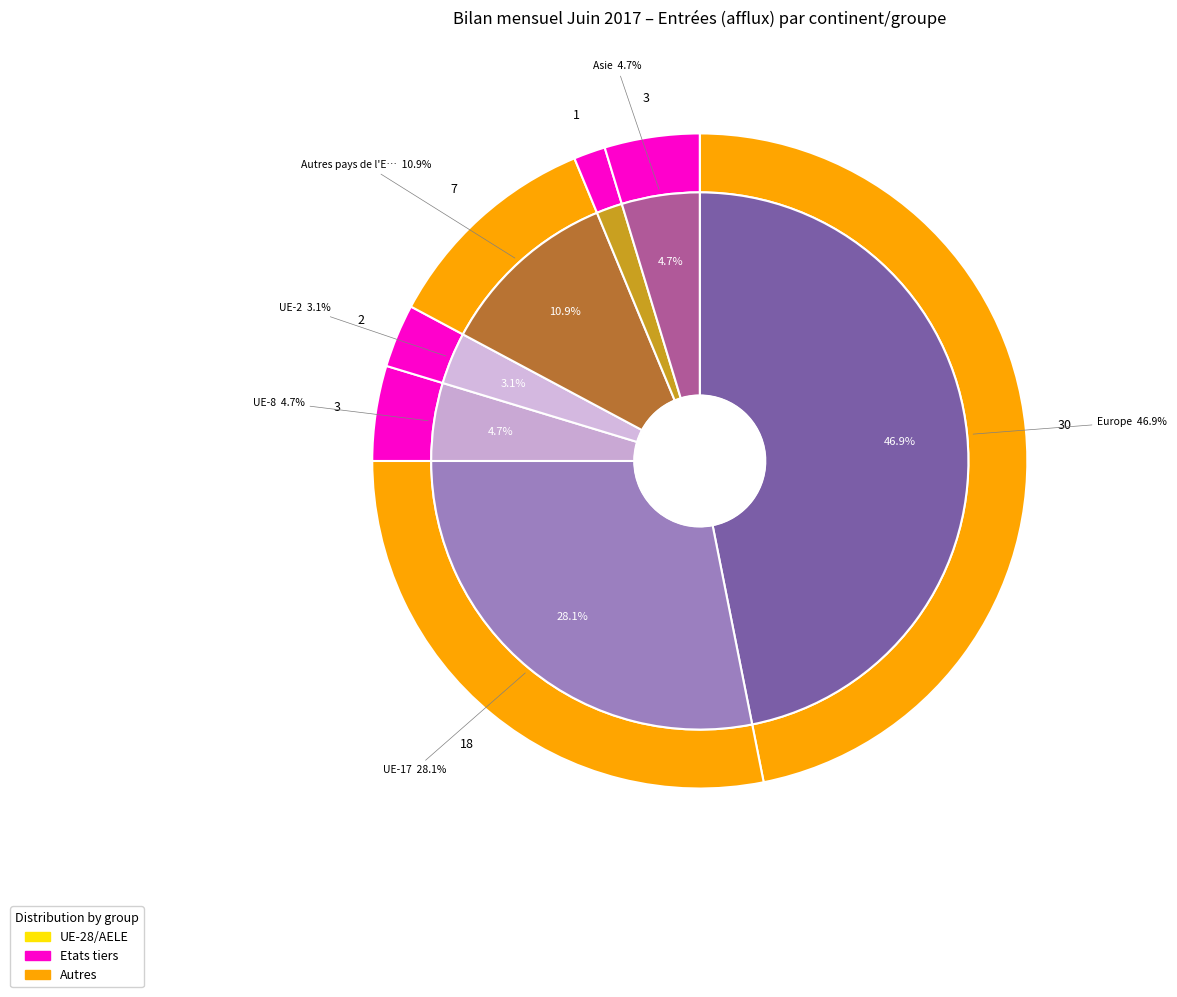

Does AELE account for over 50% of the chart?

No